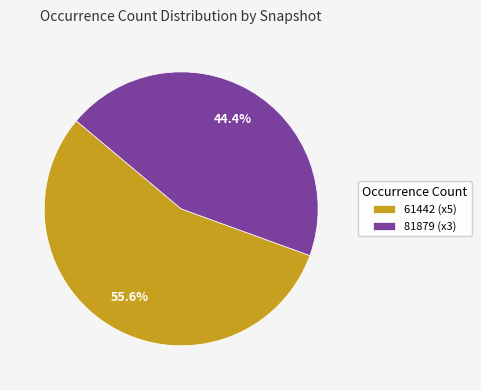

How many slices are in this pie chart?

2